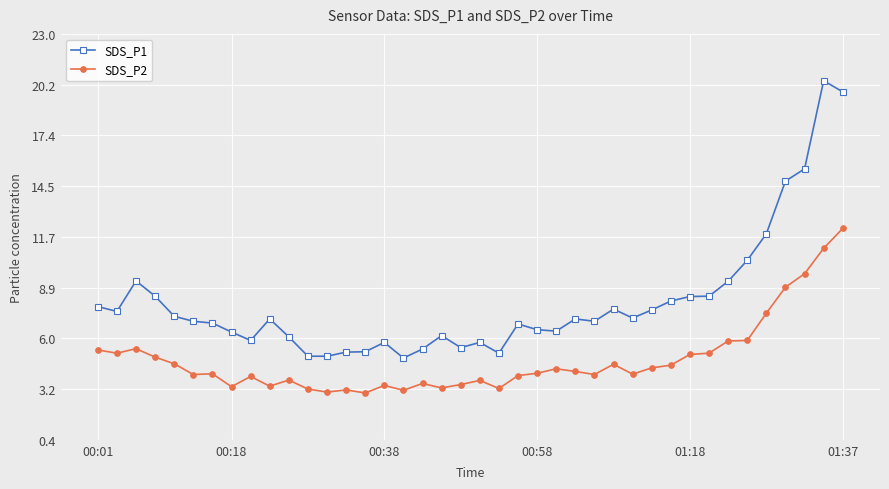

What is the greatest value displayed?

20.4